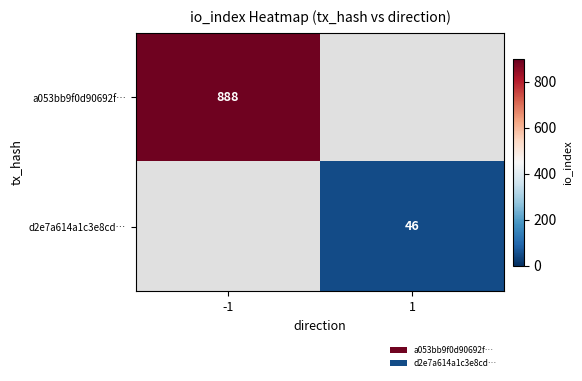

Is it true that d2e7a614a1c3e8cd… equals 71 at 1?

False